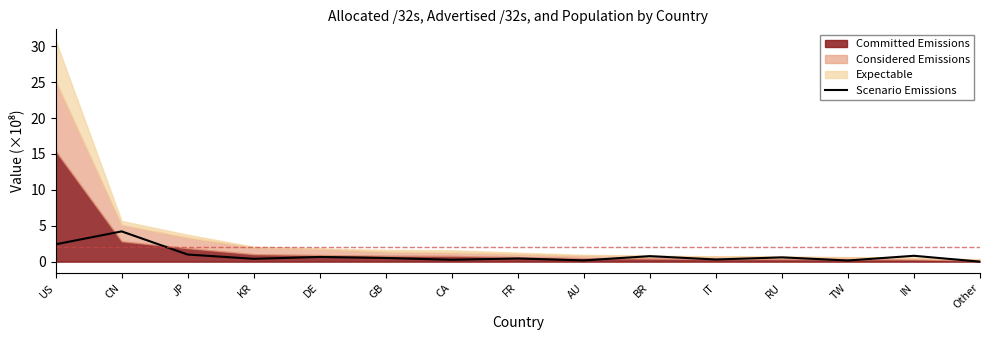

How many lines are shown in the chart?

1